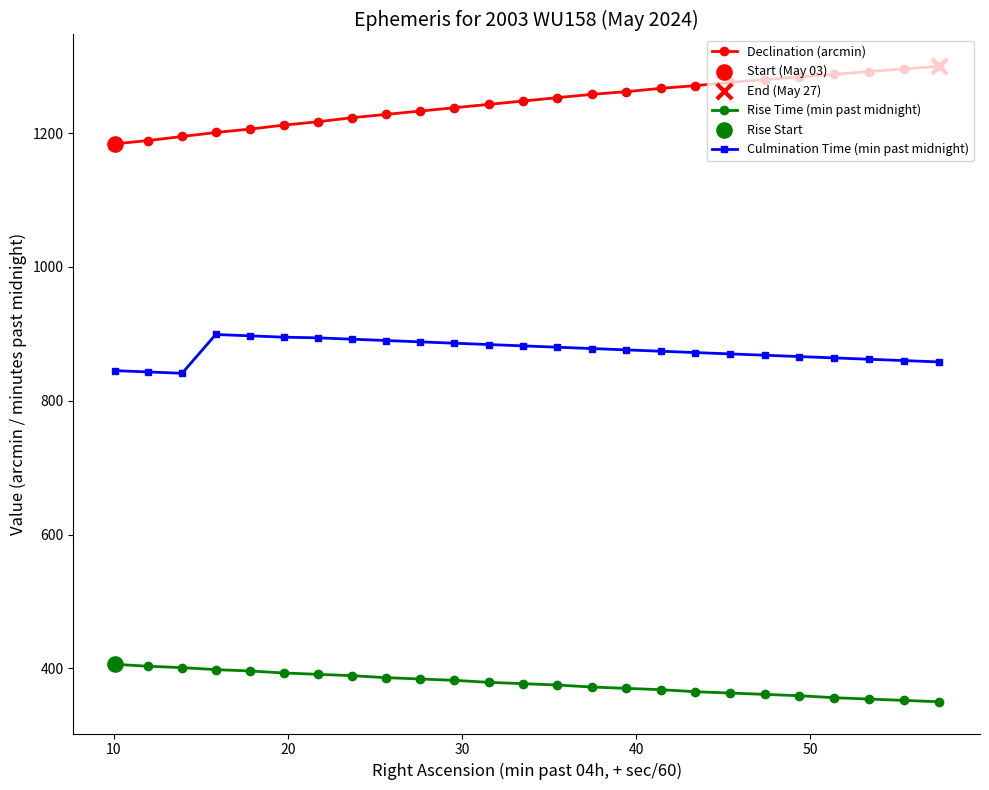

At how many categories does at least one series exceed 422?

25